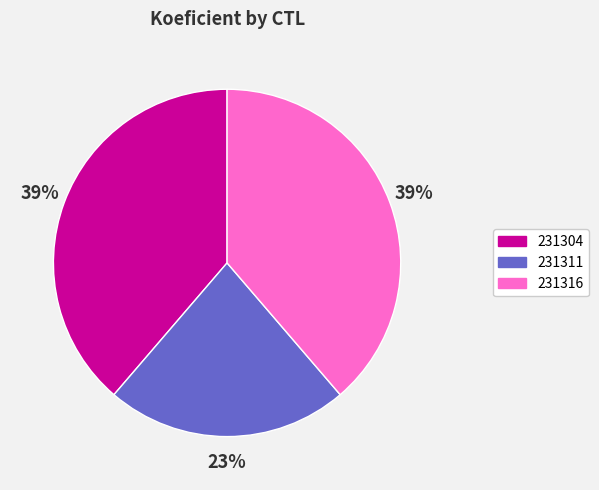

The 231304 slice represents 44% of the pie. True or false?

False